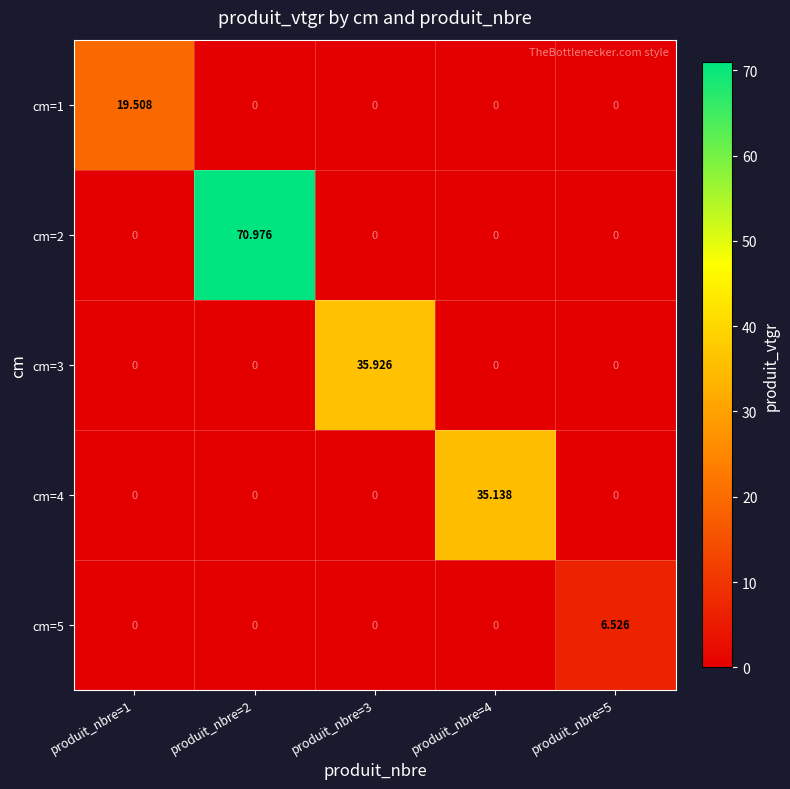

At which category is the sum across all series the highest?

produit_nbre=2